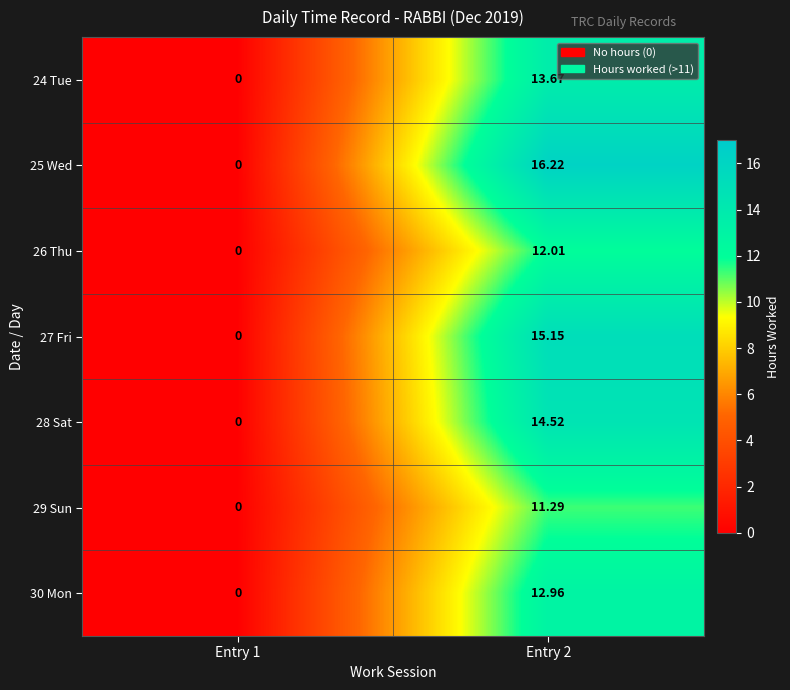

Which series has the widest spread of values?

25 Wed